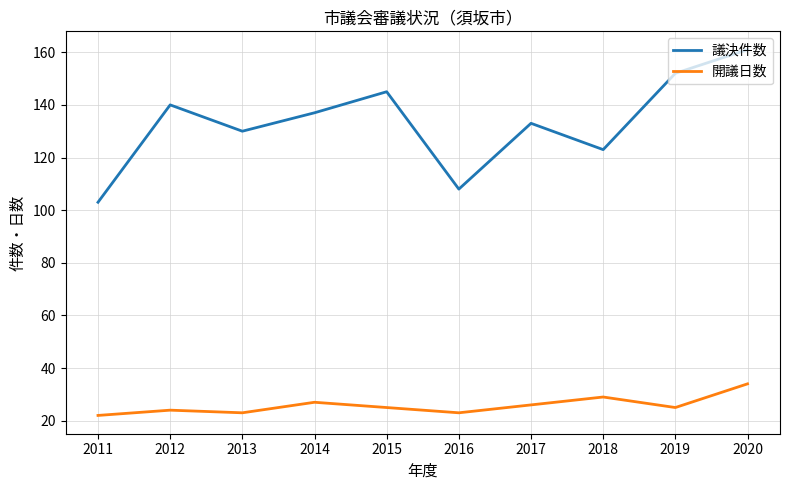

Reading right to left, list all the values displayed in this chart.

議決件数: 161	152	123	133	108	145	137	130	140	103
開議日数: 34	25	29	26	23	25	27	23	24	22